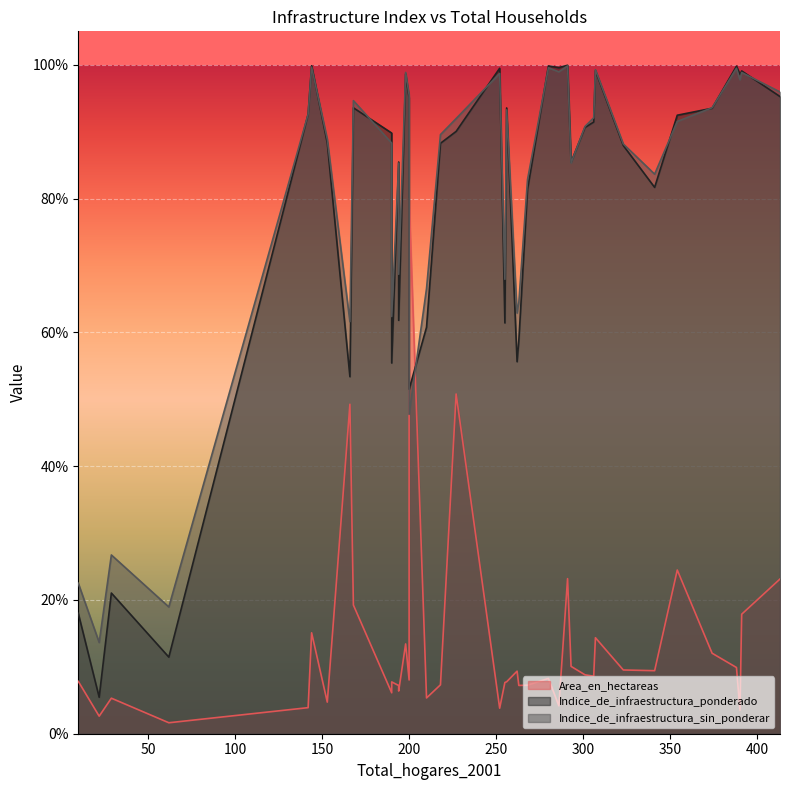

At which category does Area_en_hectareas reach its first local valley?

22